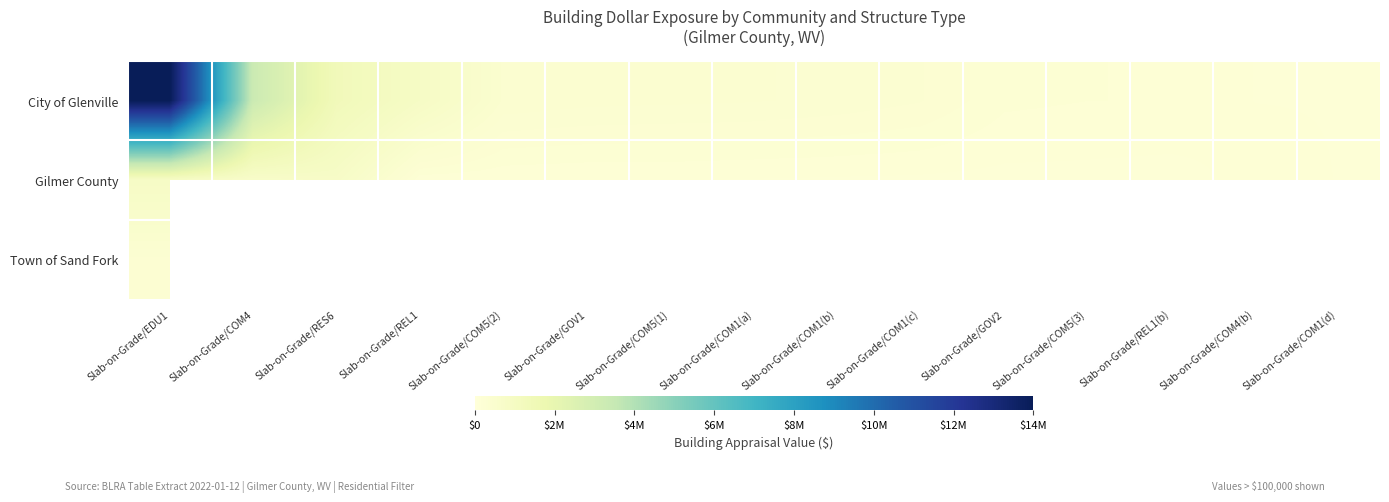

What is the difference between the maximum and second lowest values in the City of Glenville series?

13836600.0